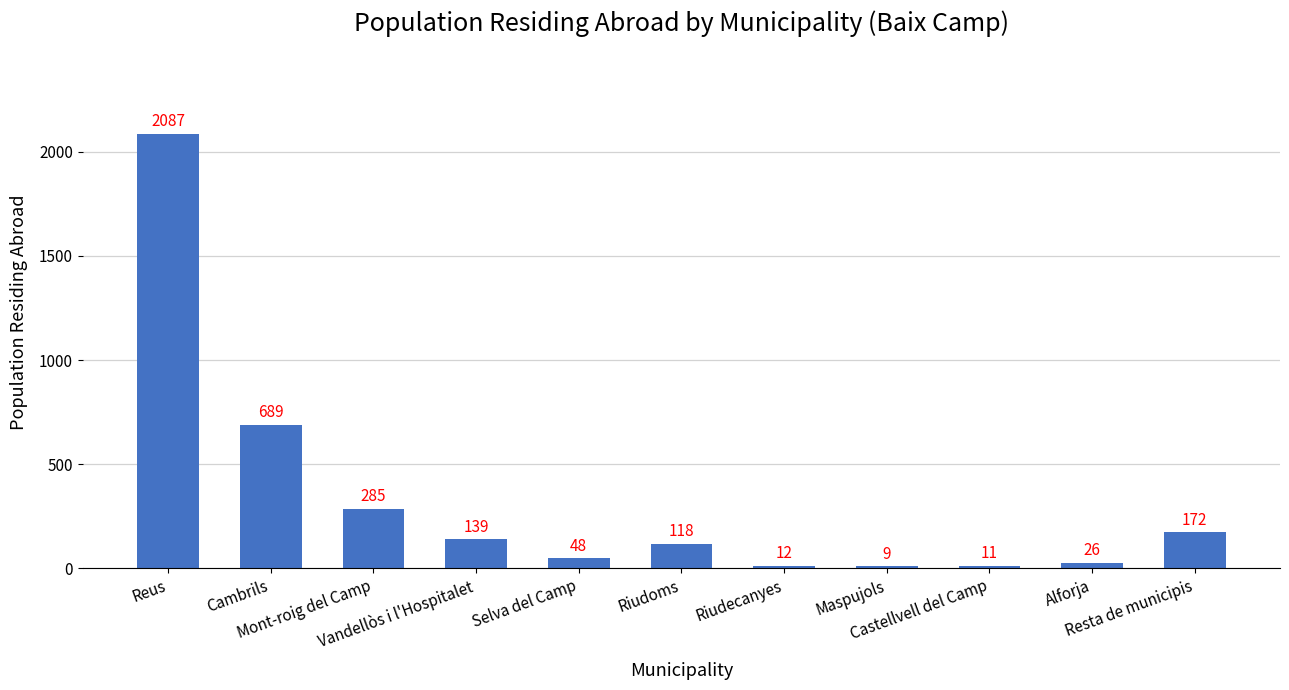

At which category does the chart reach its minimum across all series?

Maspujols